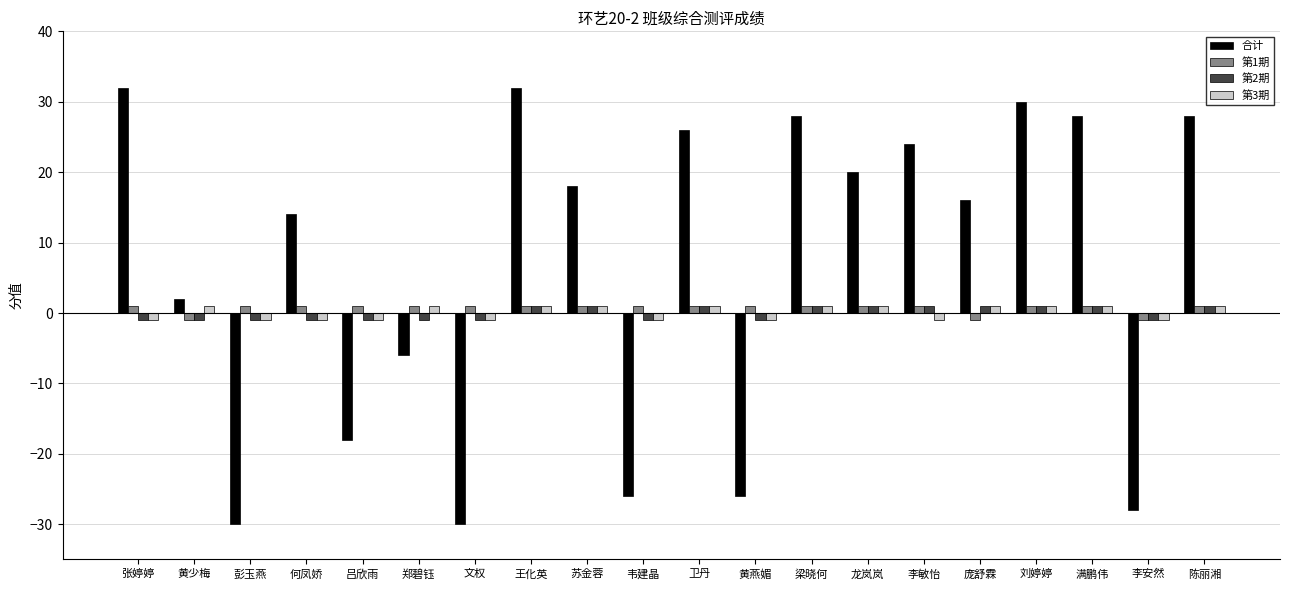

Is the value of 第2期 at 梁晓何 greater than the value of 合计 at 梁晓何?

No